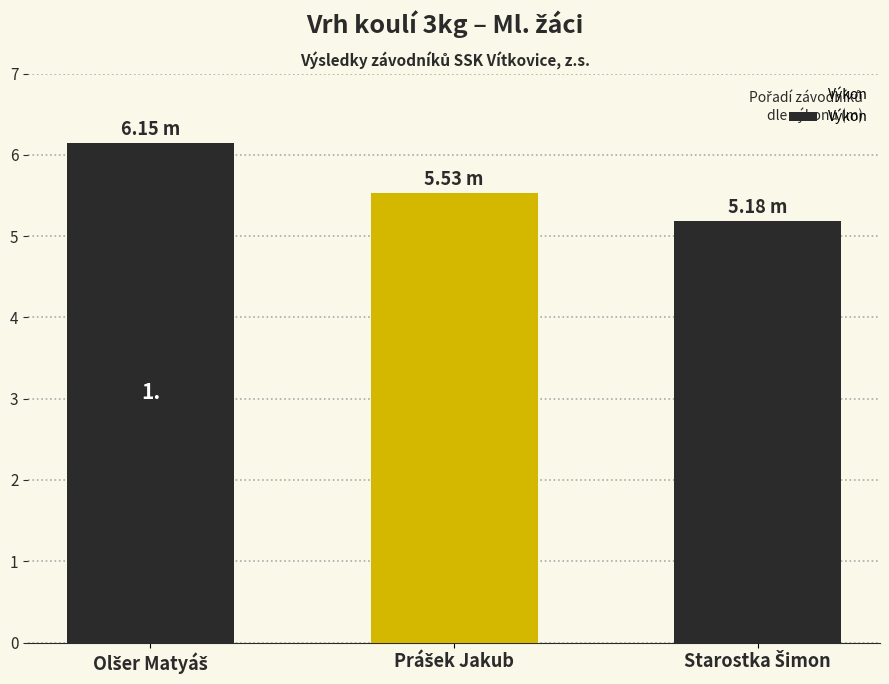

What is the sum of all values?

16.9